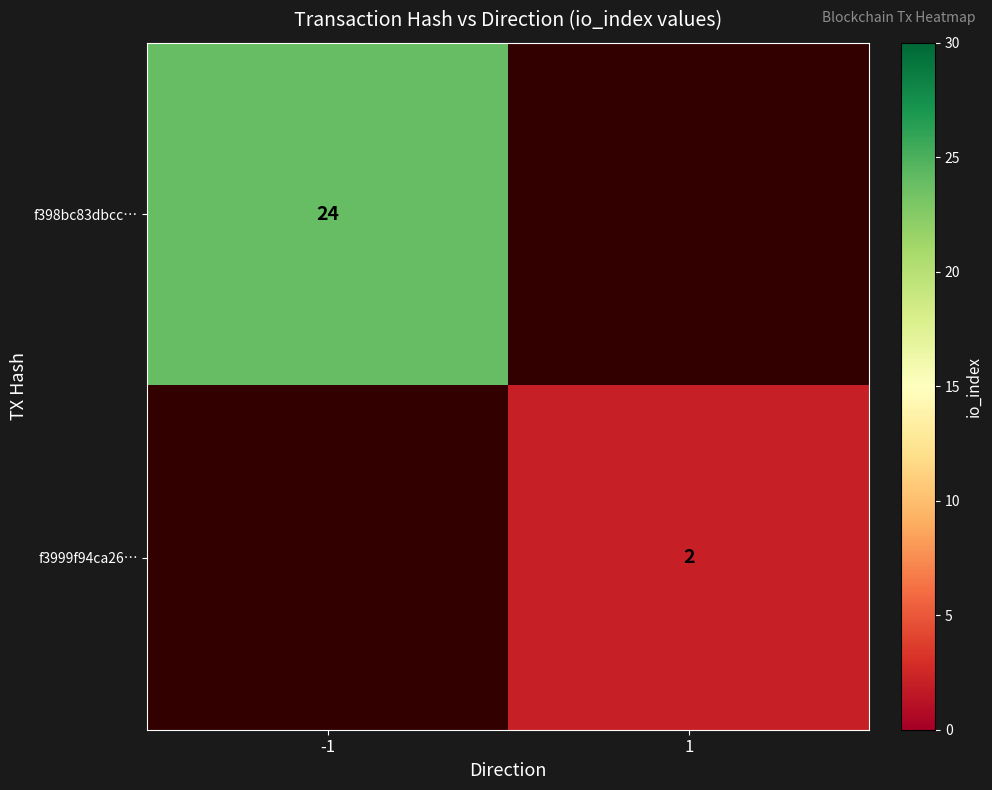

At how many categories does at least one series exceed 14?

1